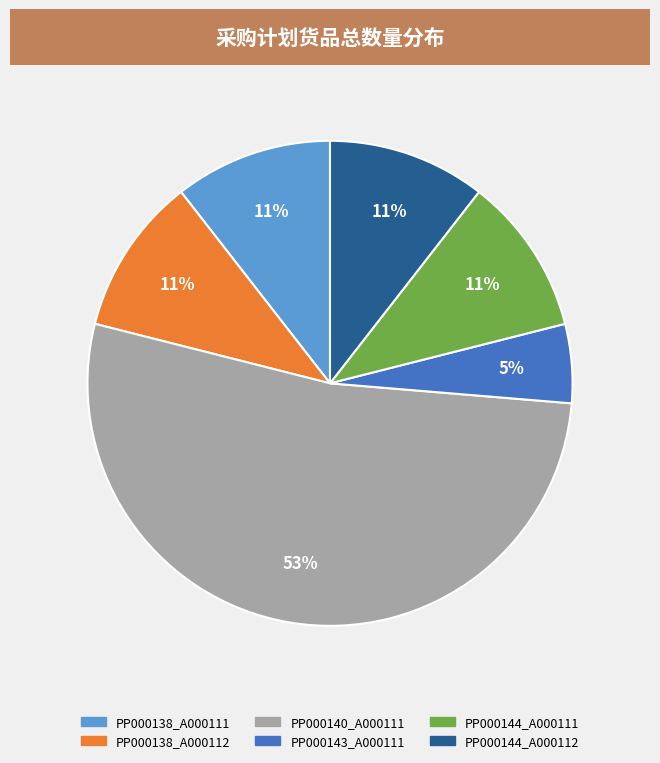

Does any single category account for the majority?

Yes